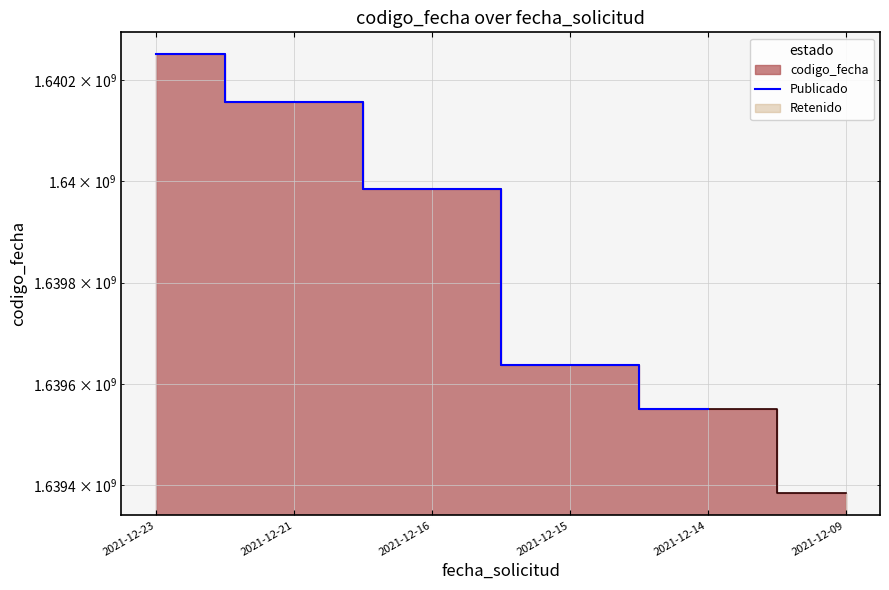

What is the change in value from 2021-12-21 to 2021-12-16?

-171664